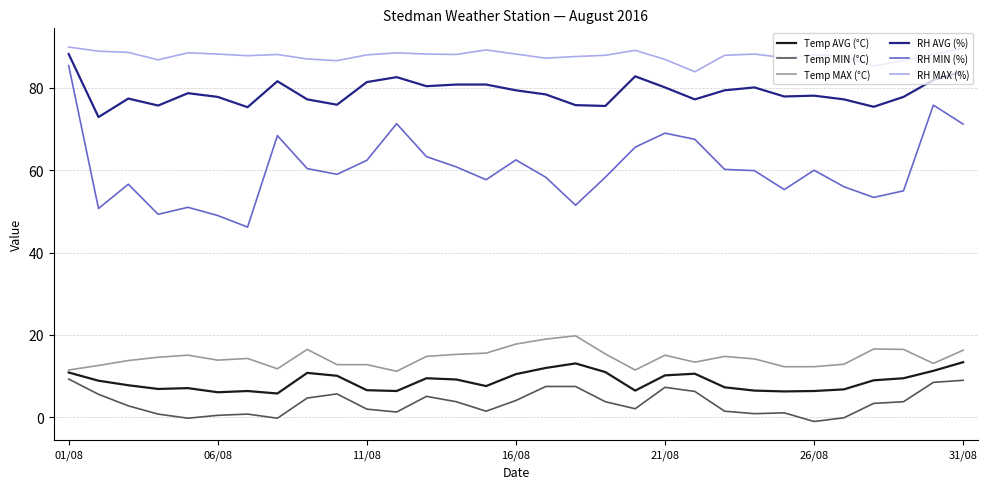

What is the smallest value displayed?

-1.0